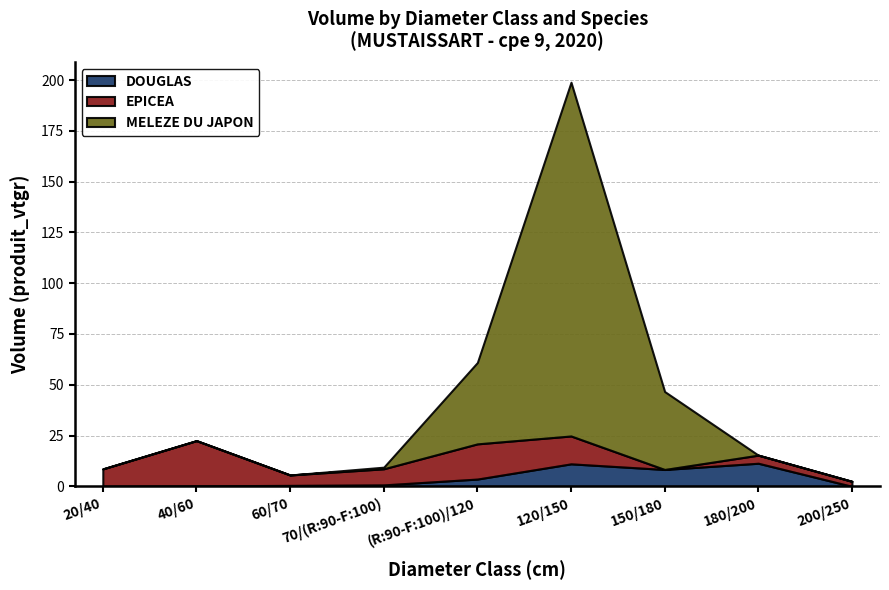

What is the label of the 5th point from the left?

(R:90-F:100)/120